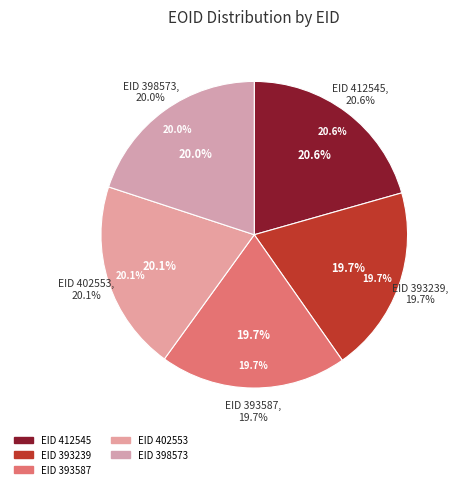

What is the change in value from 412545 to 402553?

-27929